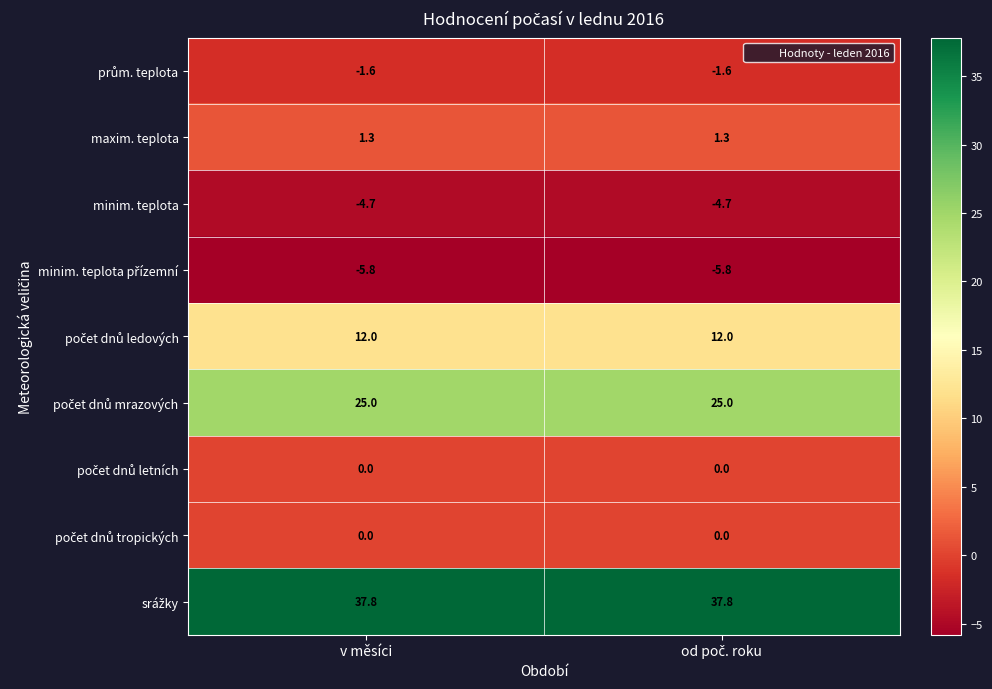

What is the smallest value displayed?

-5.8